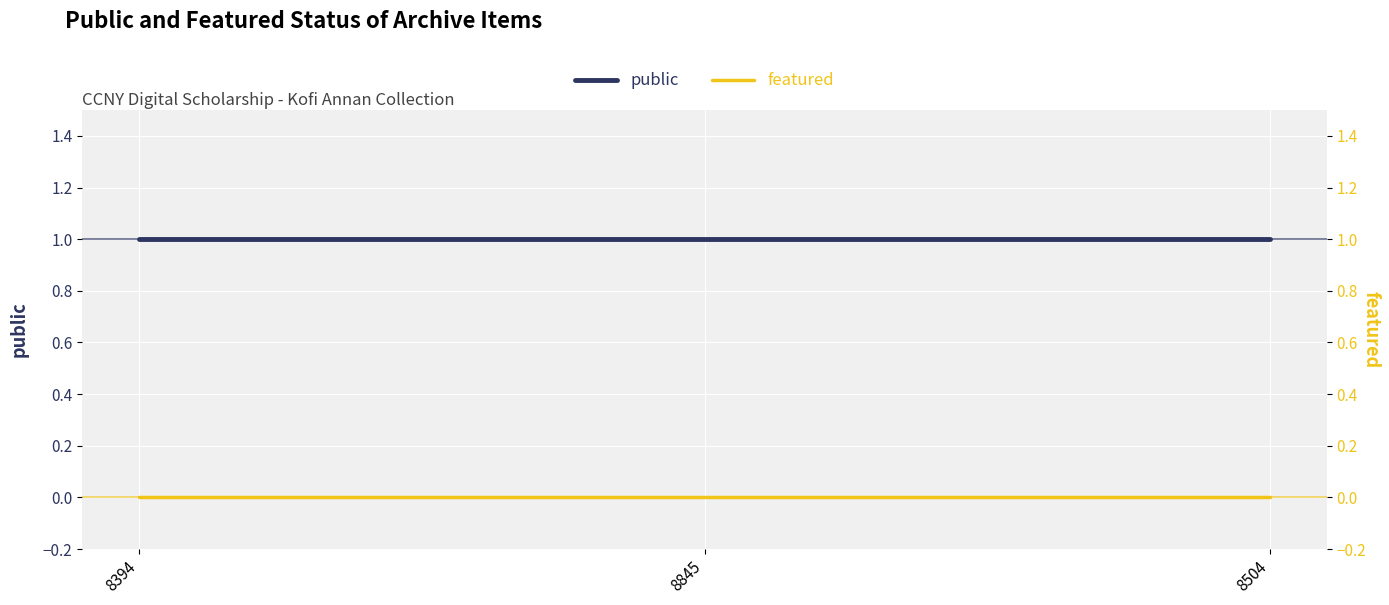

What is the approximate value of public at 8845?

1